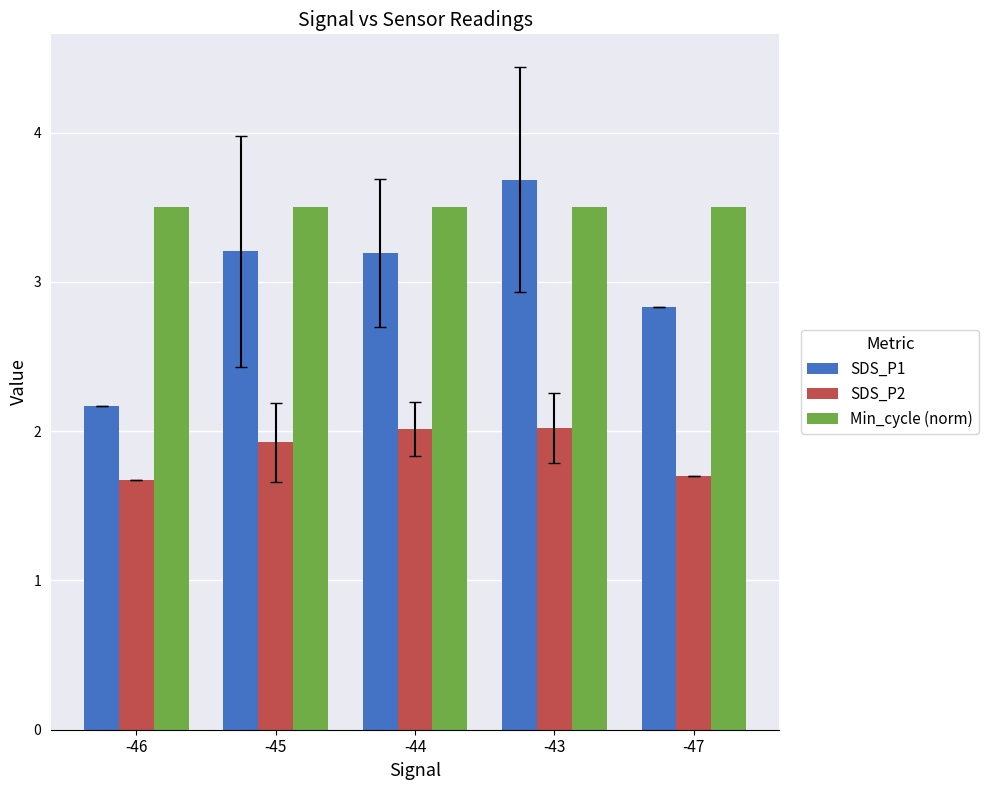

How many bars are there in total?

15